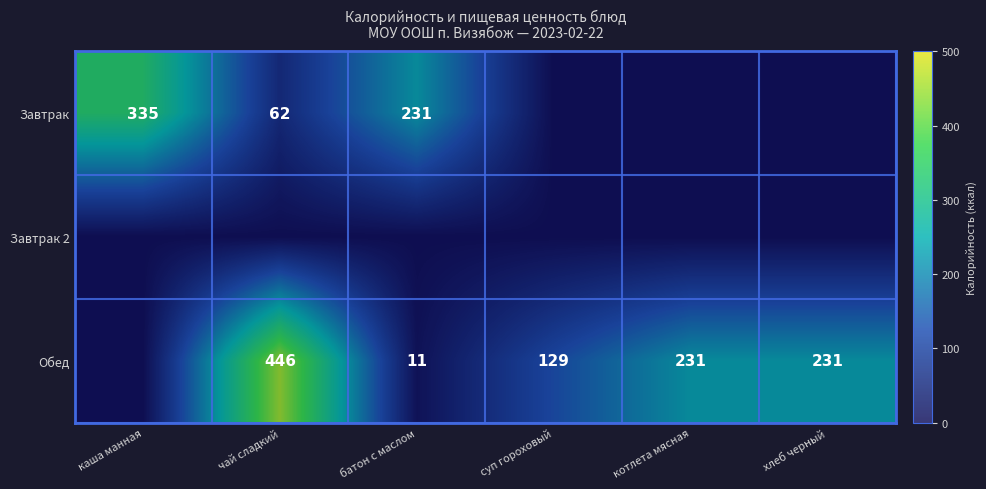

What is the difference between the Обед values at чай сладкий and суп гороховый?

317